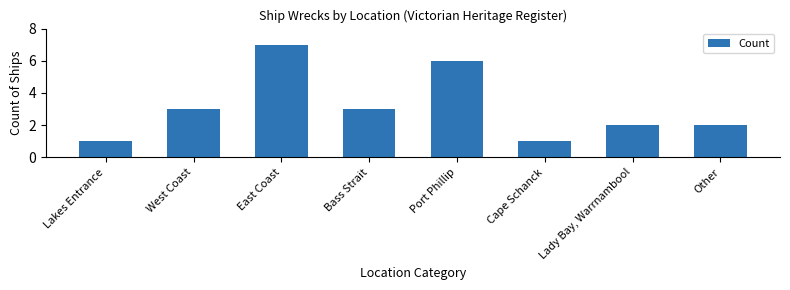

Are the bars horizontal?

No